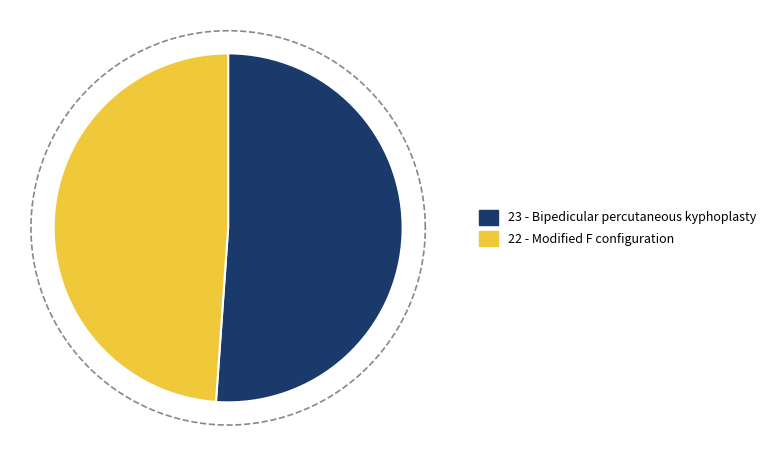

Is there a majority slice in this chart?

Yes